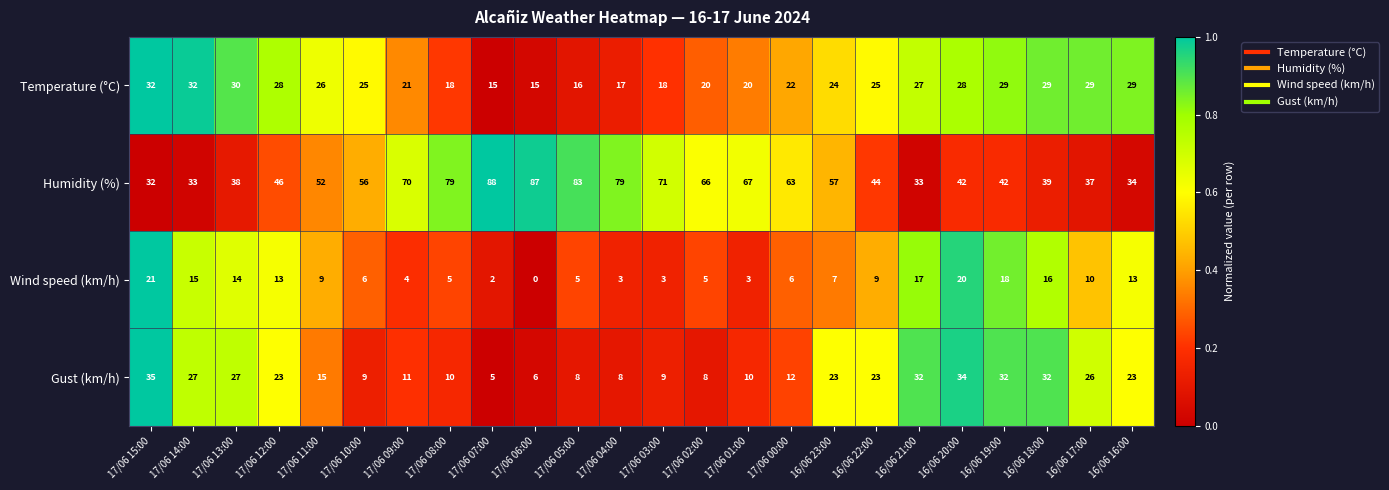

How many data points does each series have?

24